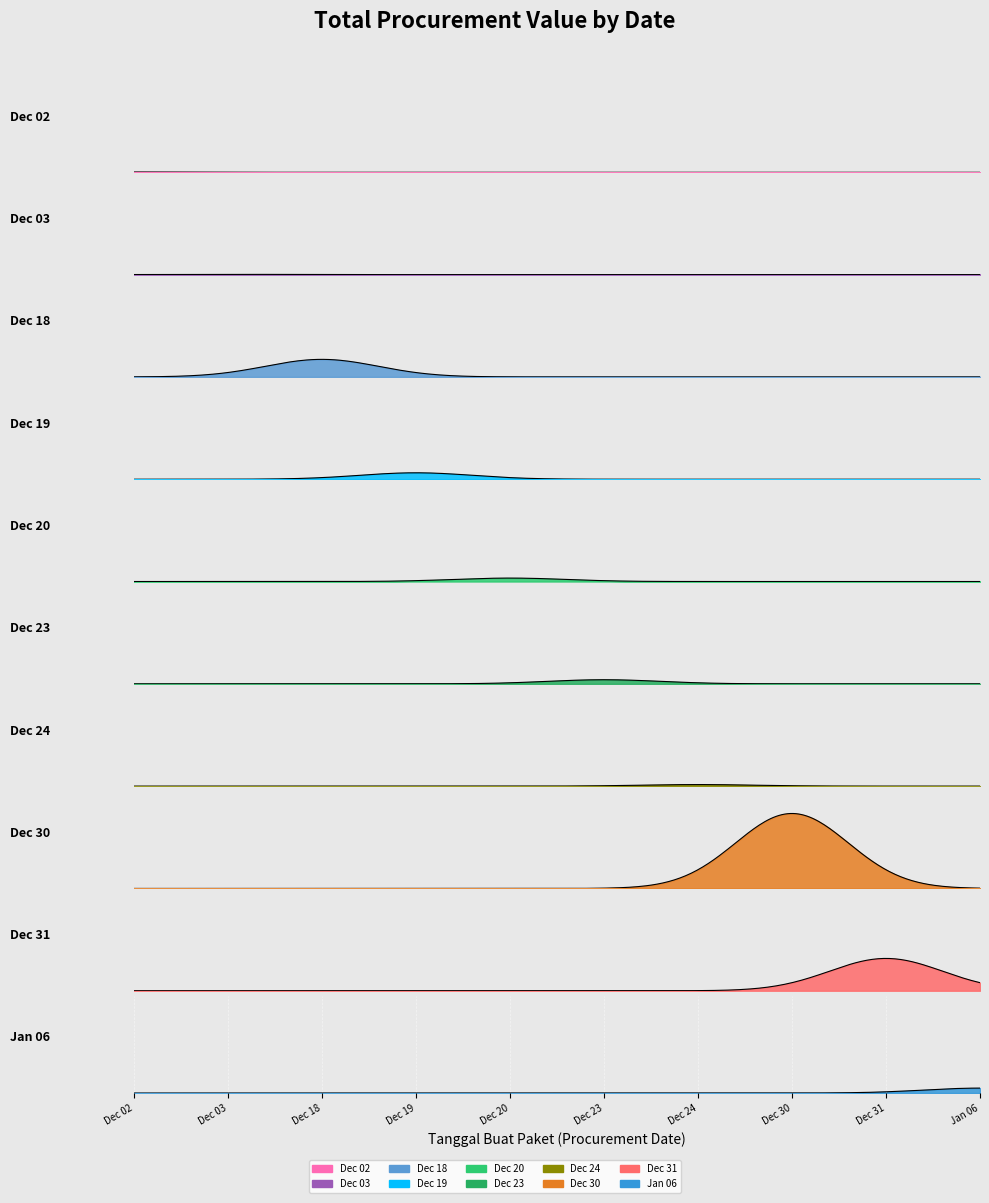

What is the average value?

13600168676